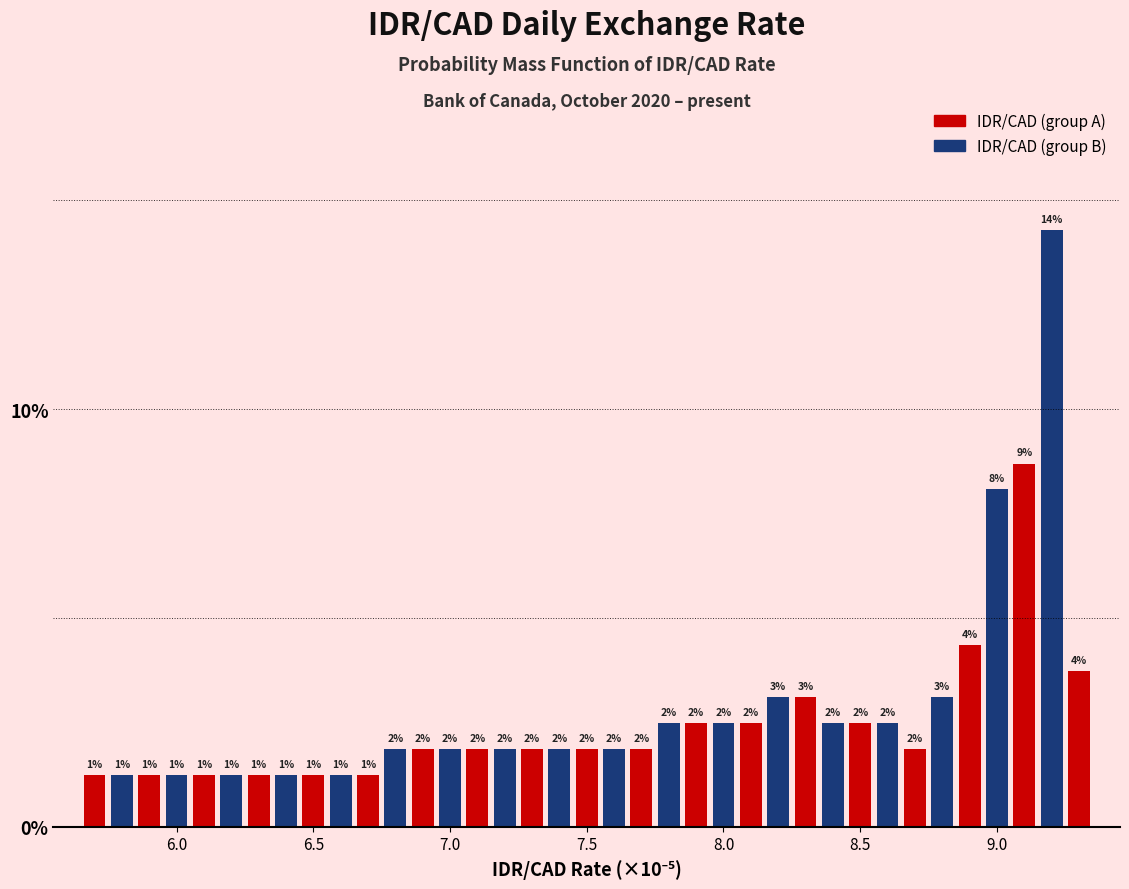

Read against the x-axis, roughly where is the centre of the tallest bar?

9.20